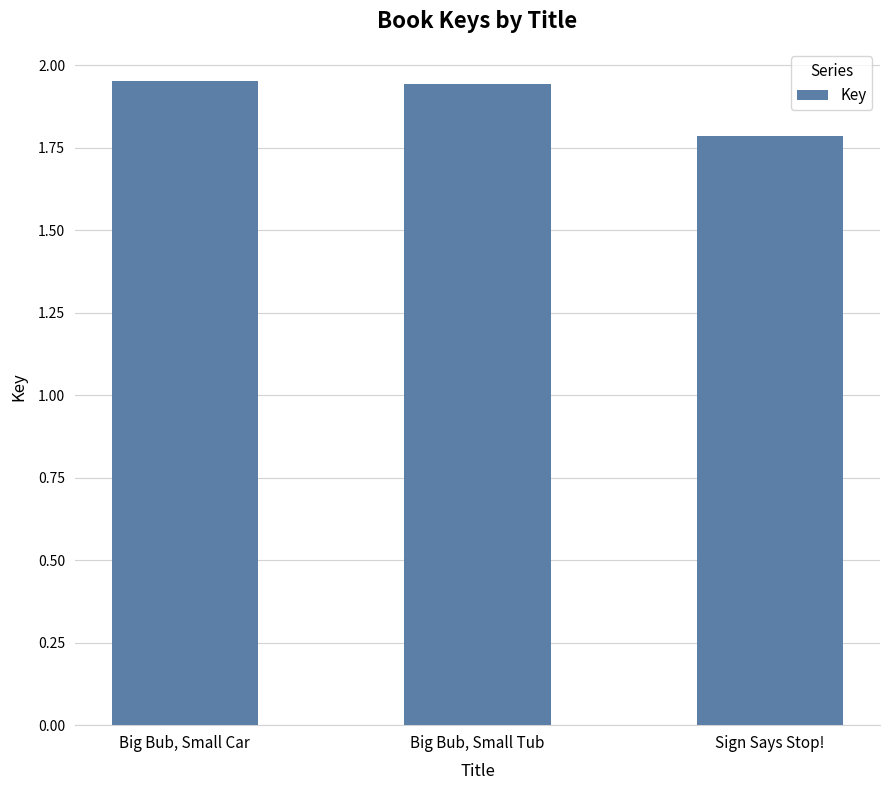

What position from the right is Big Bub, Small Car?

3